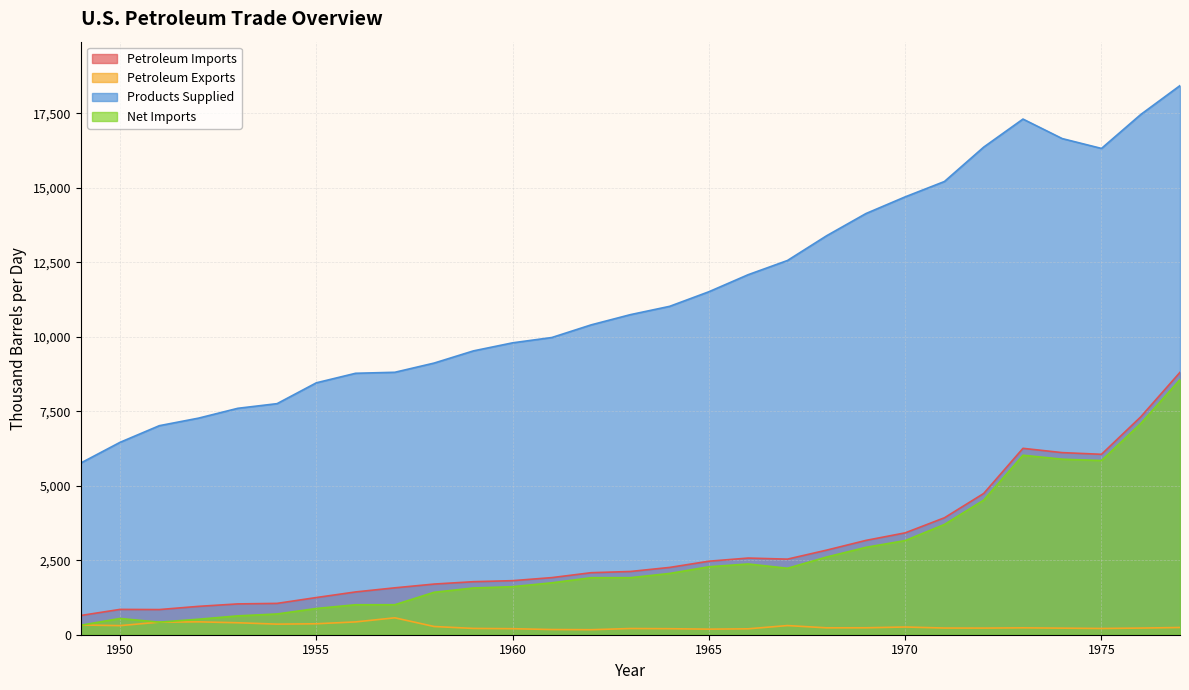

How many interior local valleys does the Products Supplied series have?

1